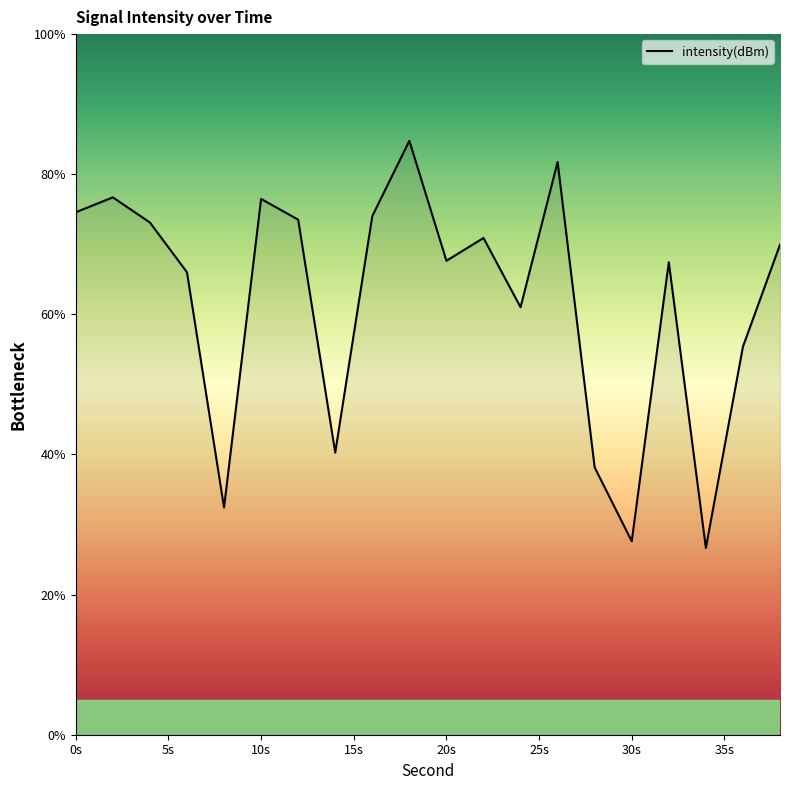

What is the smallest value displayed?

26.7